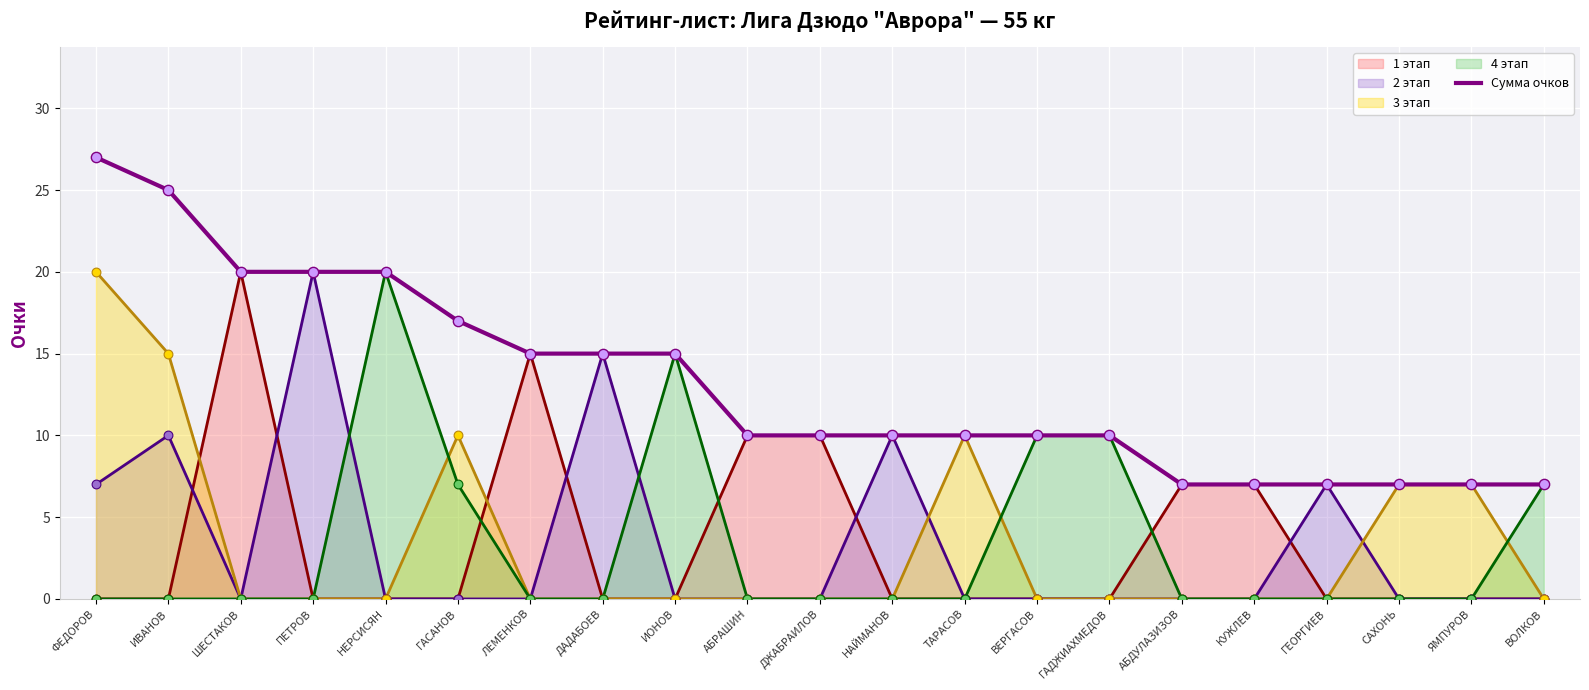

Between НЕРСИСЯН and ЯМПУРОВ, which is larger?

НЕРСИСЯН